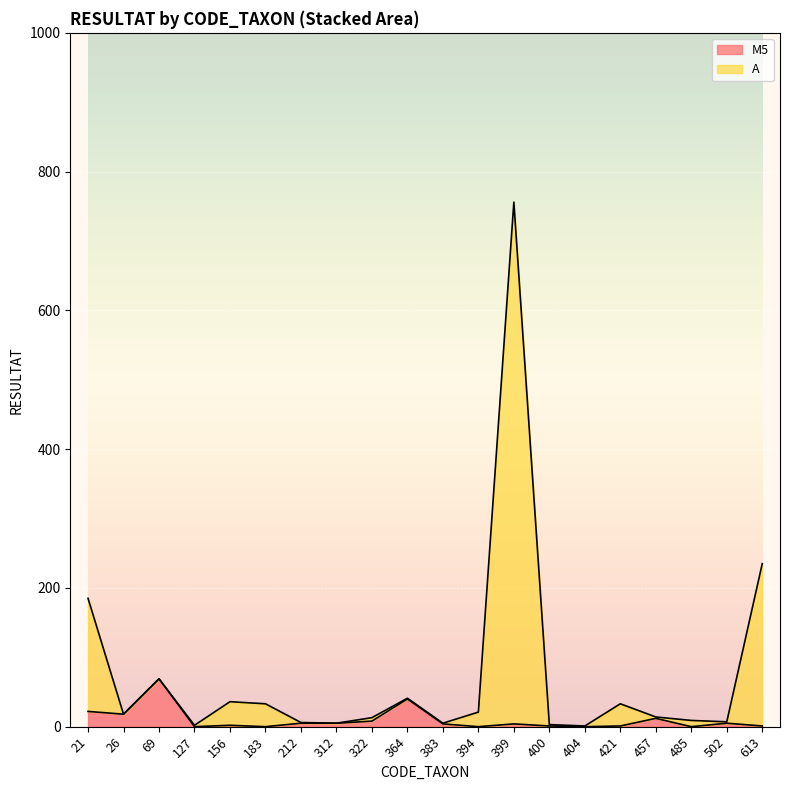

What is the value of the A point at the 11th from the left?

5